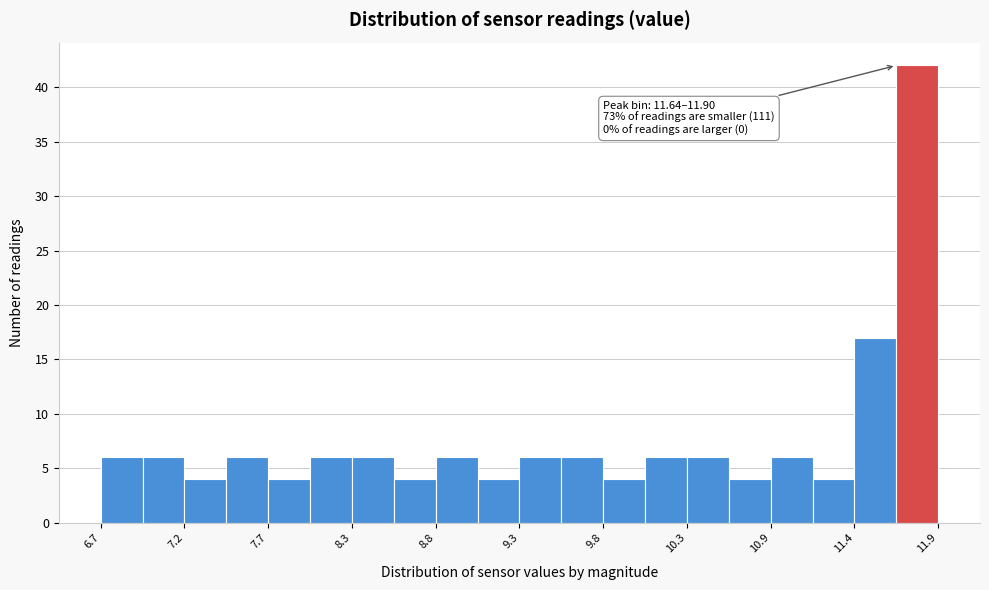

Around what value on the x-axis is the tallest bar? Give the approximate position of its centre, as read against the axis.

11.8